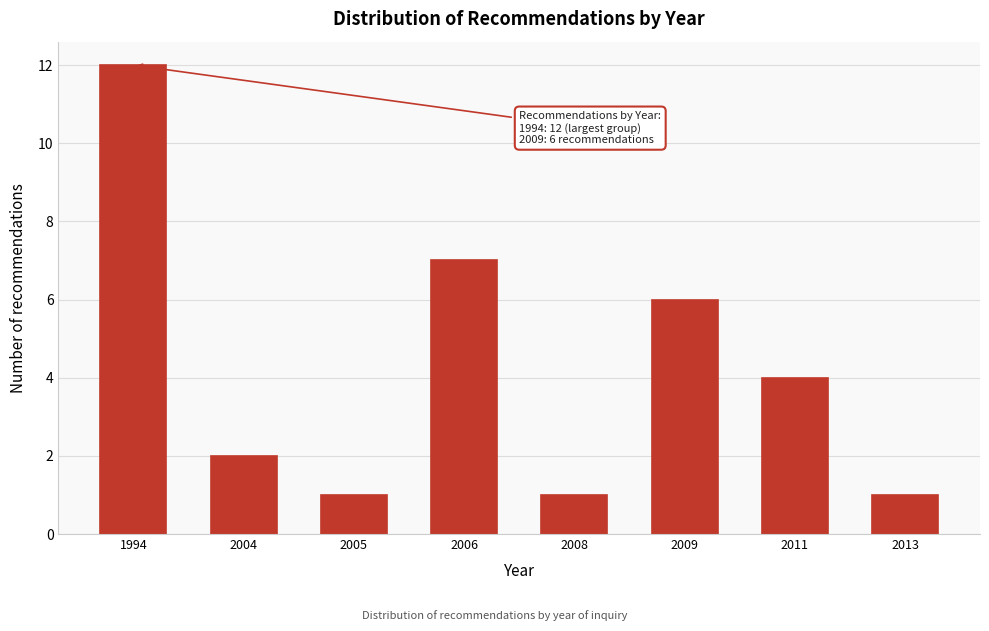

Reading left to right, list all the values displayed in this chart.

12	2	1	7	1	6	4	1